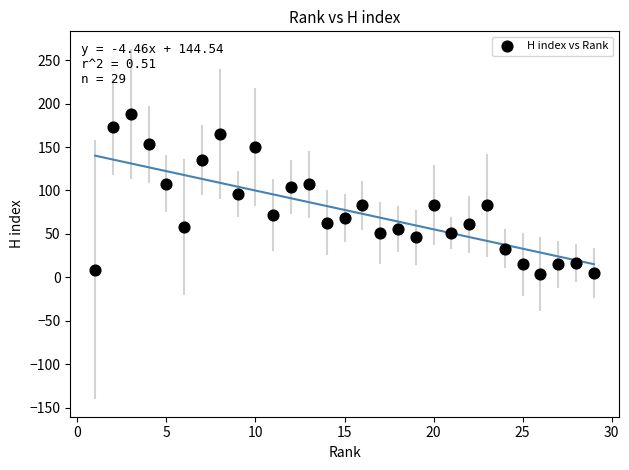

What is the range of X values (max minus min)?

28